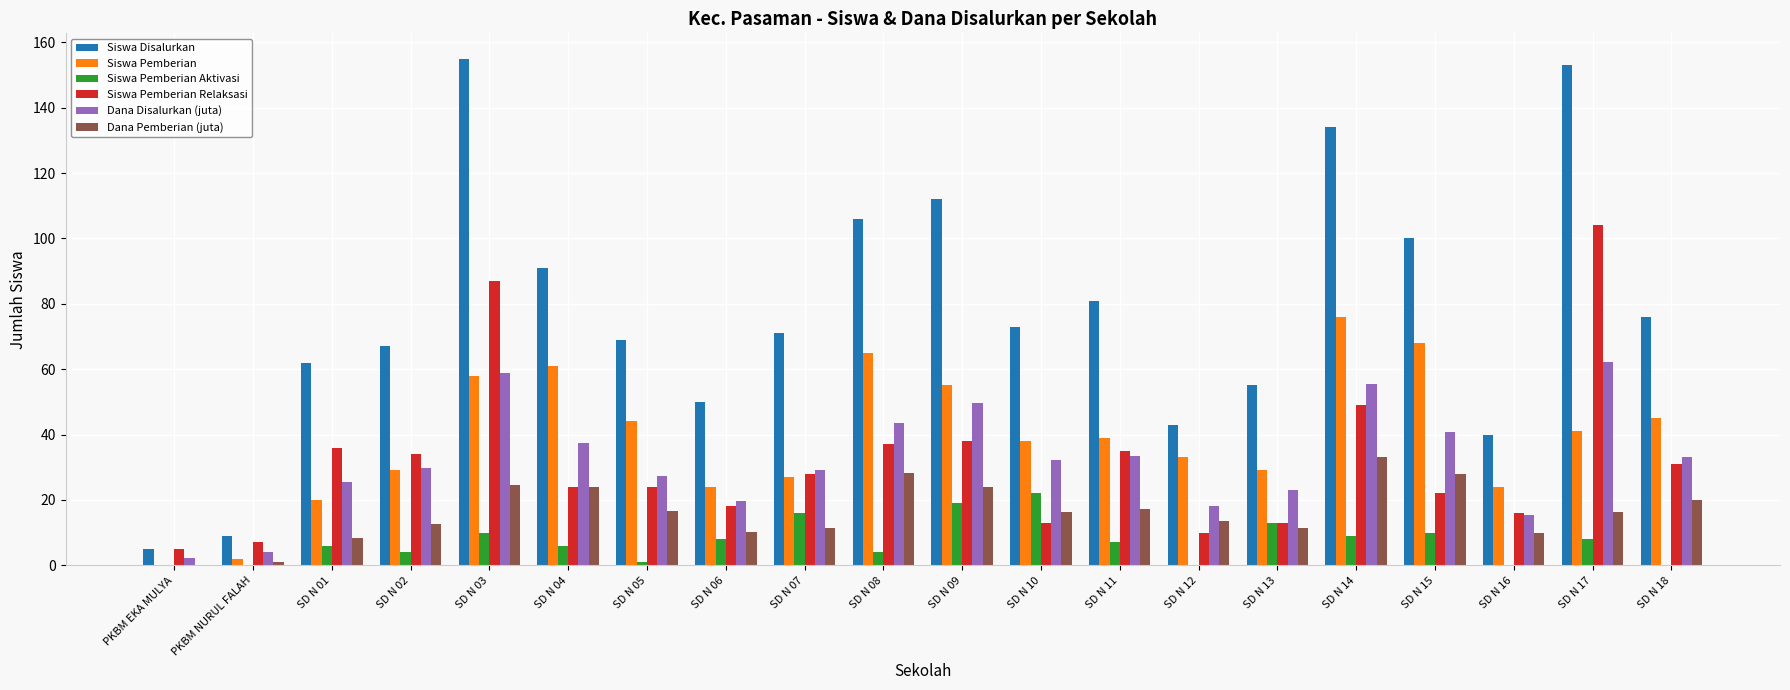

At which label does Siswa Pemberian first exceed 39?

SD N 03